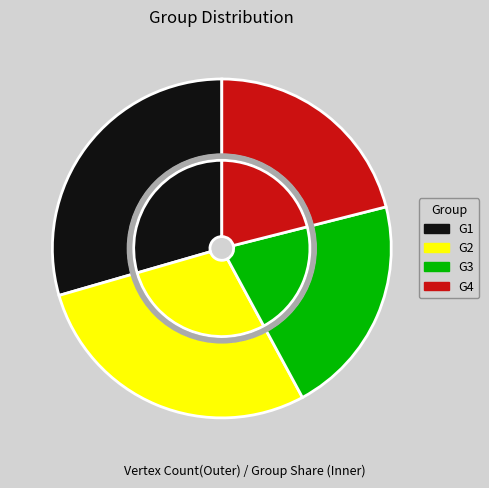

Approximately how many times larger is the value at G1 compared to G3?

1.4